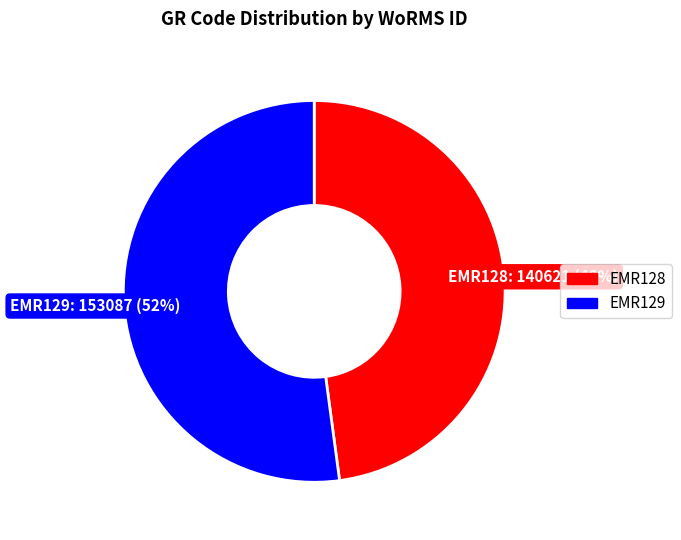

Rank the categories by value from lowest to highest.

EMR128, EMR129